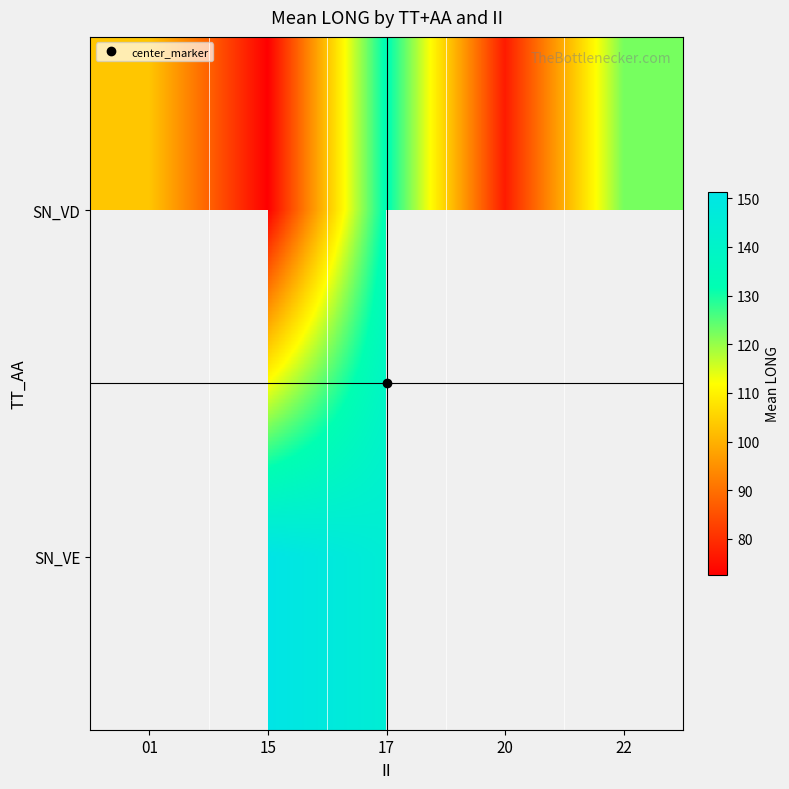

Which series has the largest total across all categories?

SN_VD